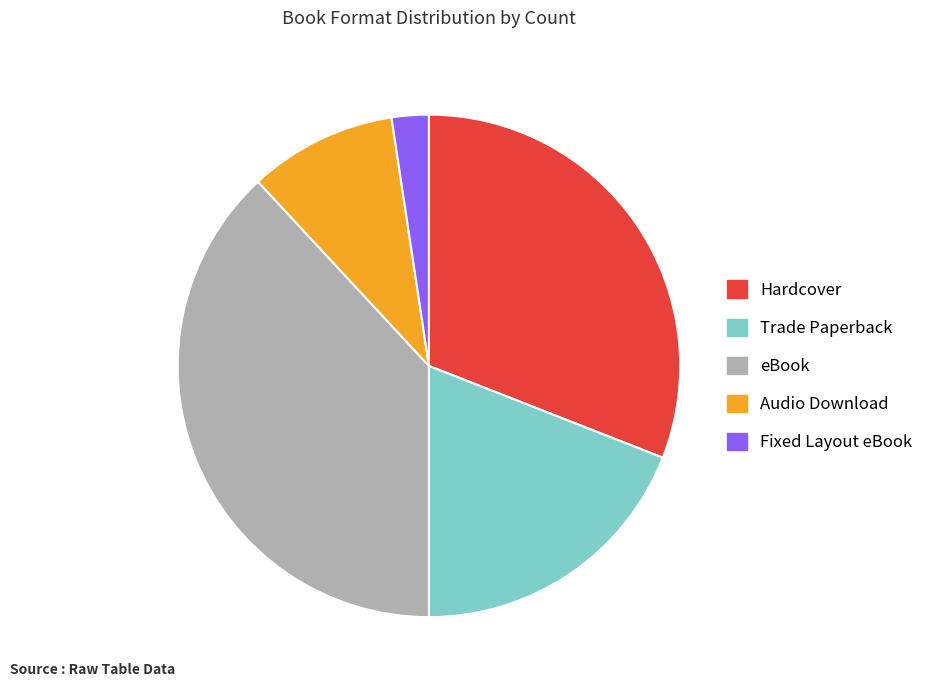

Does Fixed Layout eBook represent more than half of the total?

No